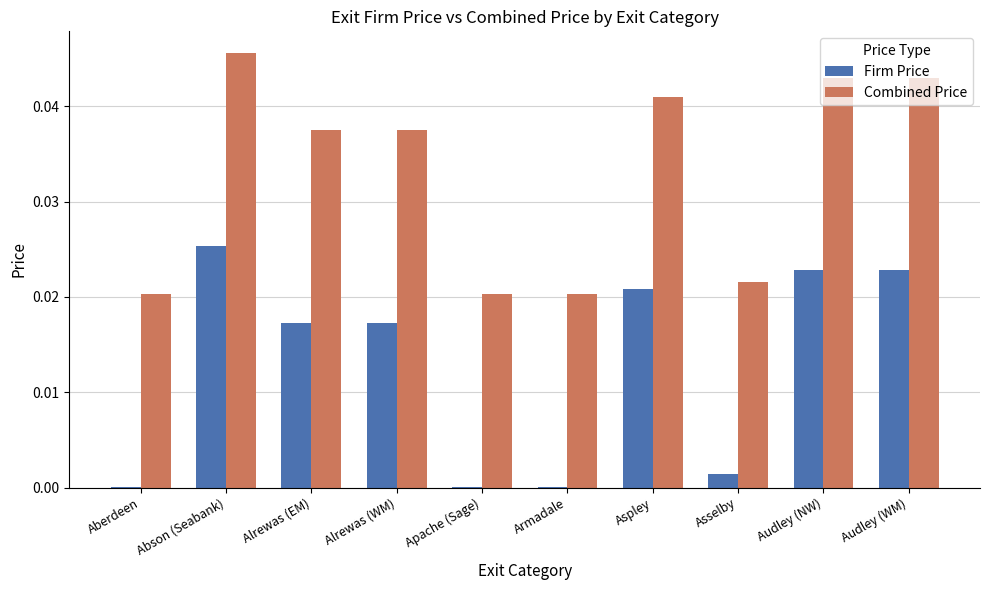

Are the bars grouped side by side (vs. stacked)?

Yes